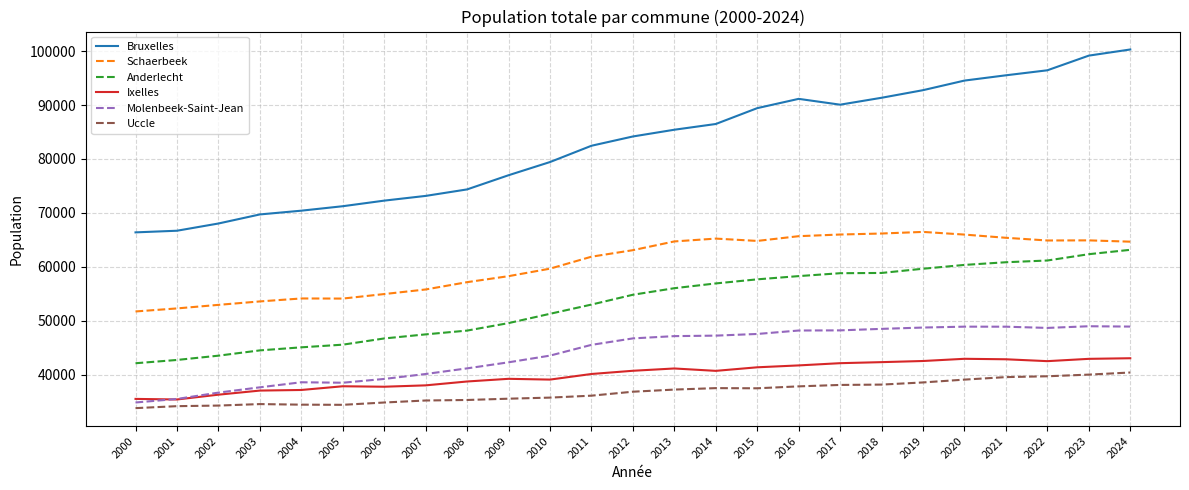

How many distinct data groups are displayed?

6